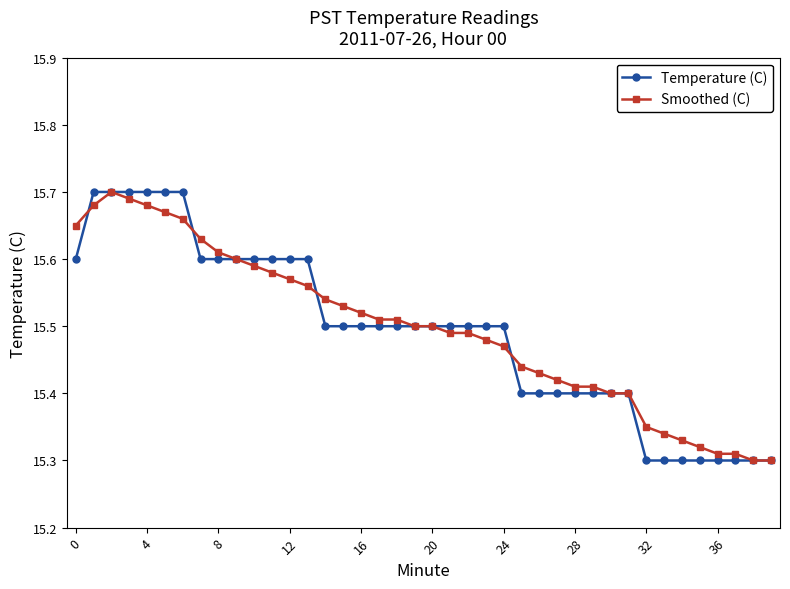

Count the Smoothed (C) values in the range 15 to 16.

40